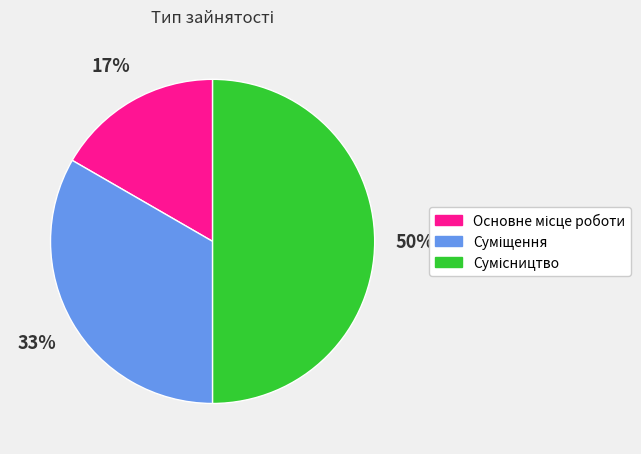

To the nearest percent, what is the average slice percentage?

33%